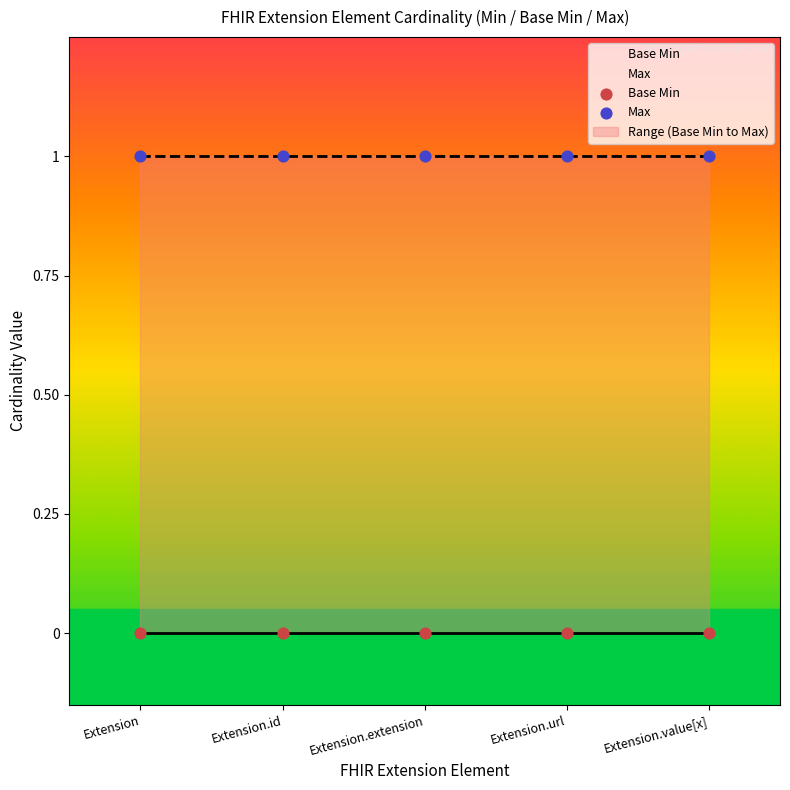

Which series contains the lowest Y value?

Base Min